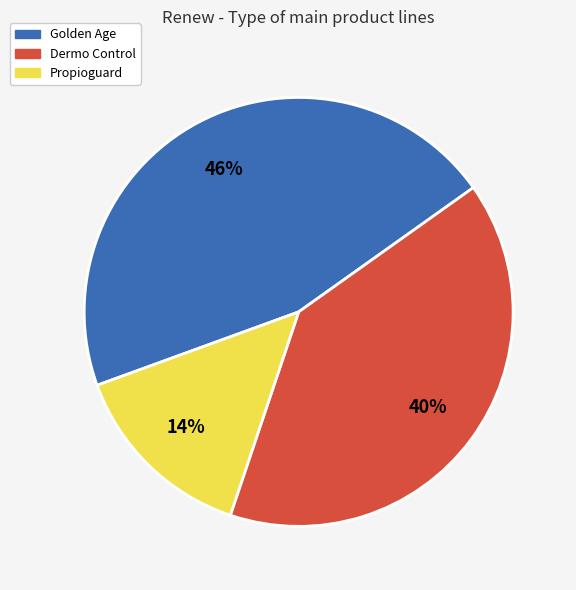

To the nearest percent, what is the average slice percentage?

33%